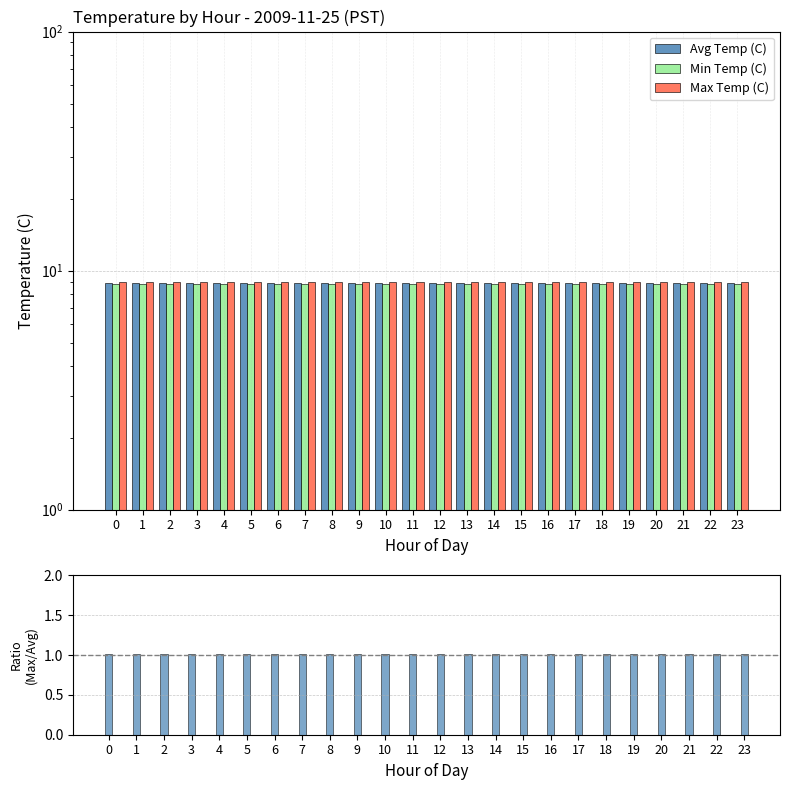

What is the sum of the Max/Avg values at 14 and 1?

2.0